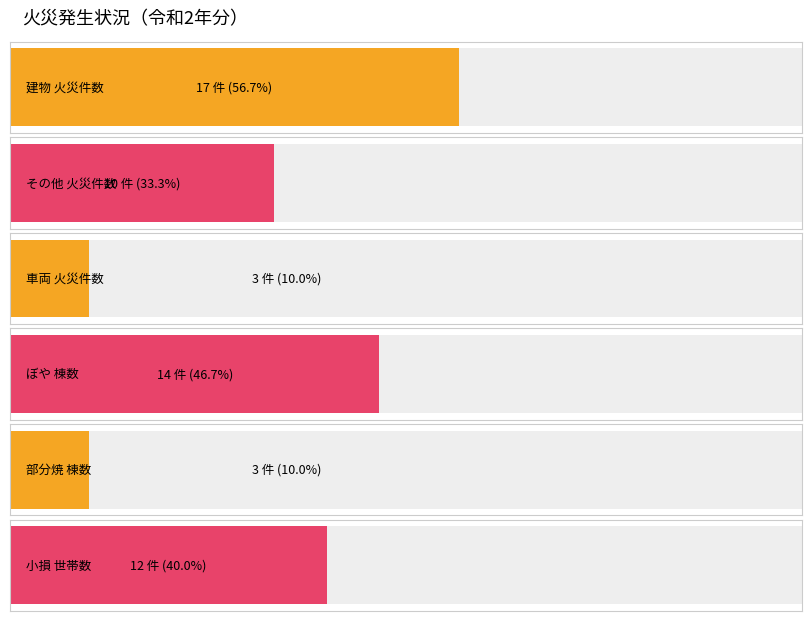

Which series changed the most between 1 and 2?

建物